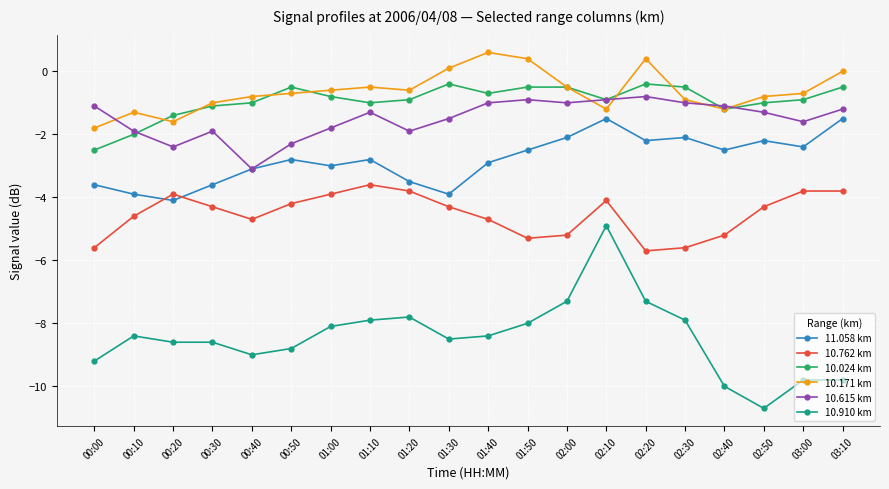

How many lines are shown in the chart?

6